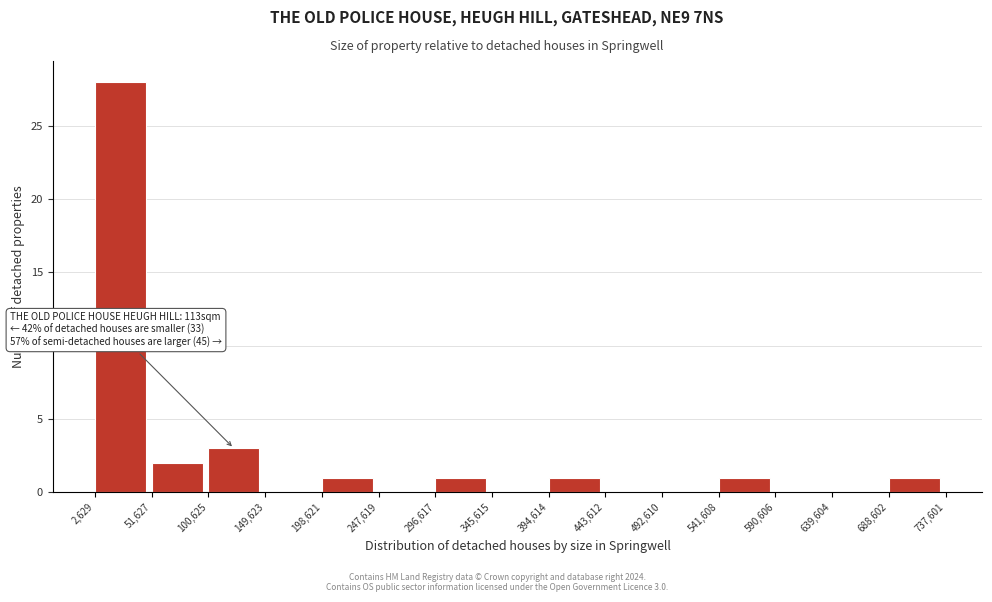

Over which range of the x-axis is the bar tallest?

2,629 to 51,627